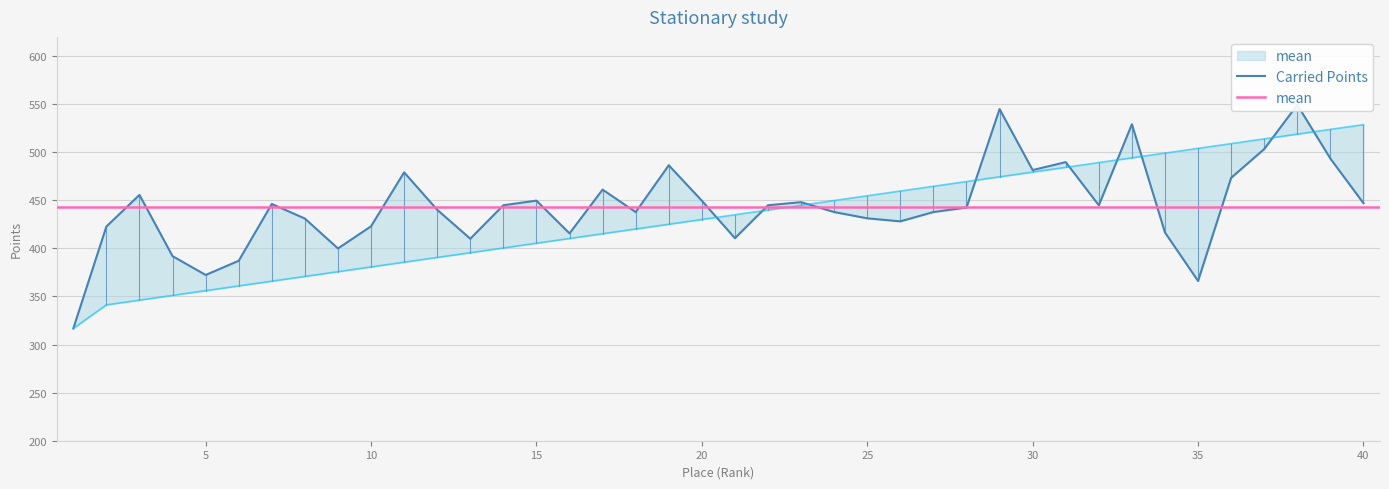

What is the value of the Scored Points point at the 18th from the left?

420.2